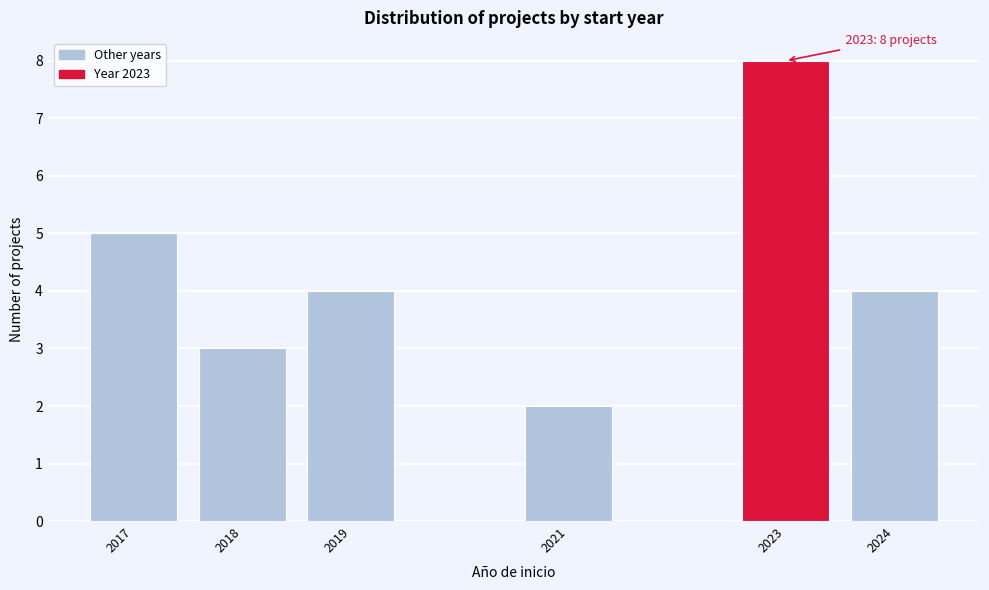

Reading right to left, what are all the values shown in this chart?

4	8	2	4	3	5